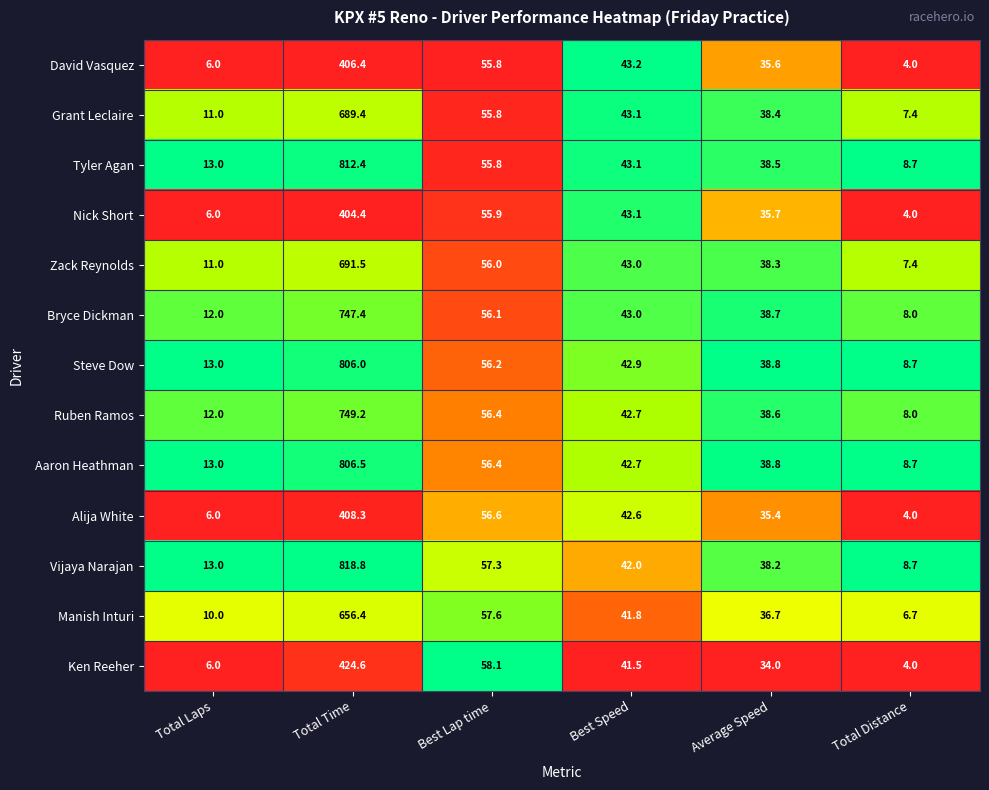

What is the lowest value of the Manish Inturi series?

6.7